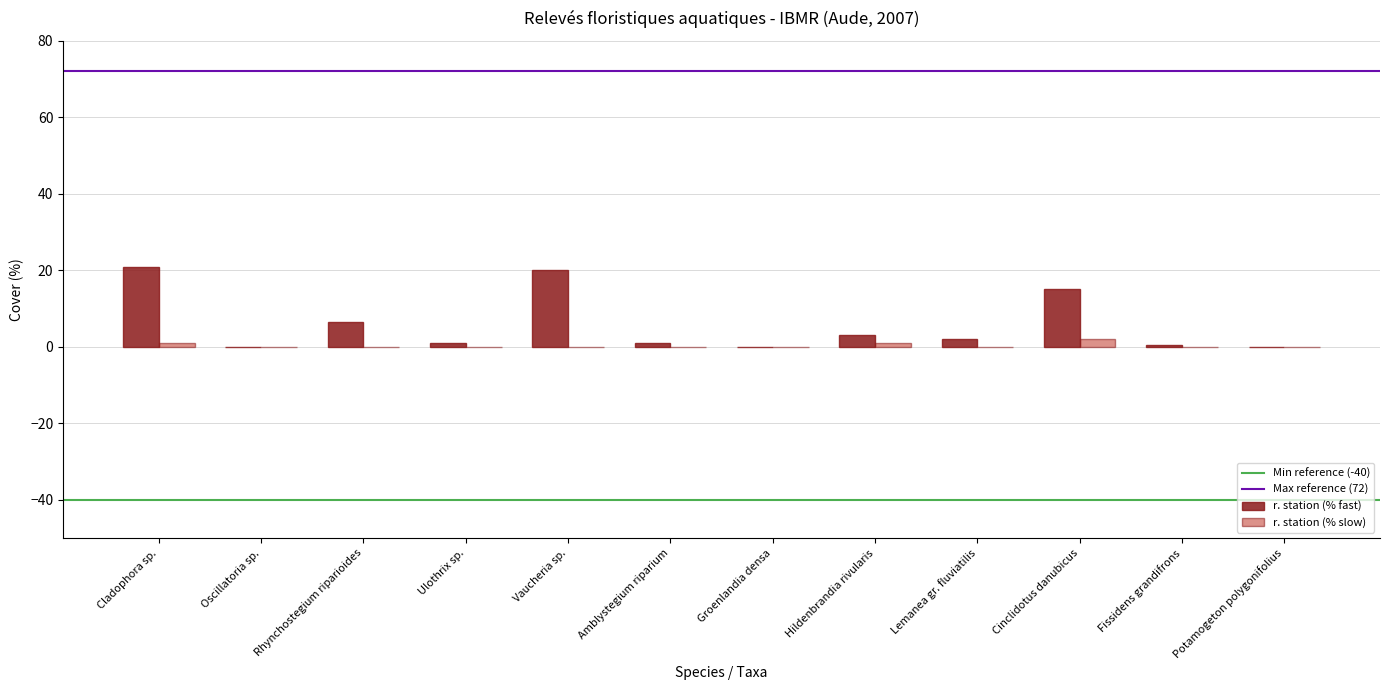

Which series has the largest range (max minus min)?

r. station (% fast)